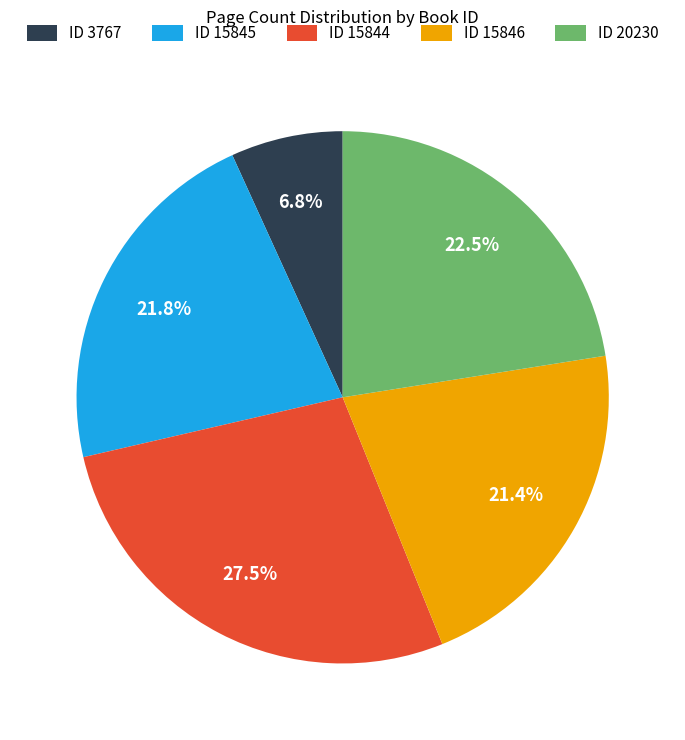

Approximately how many times larger is the value at ID 3767 compared to ID 15846?

0.3